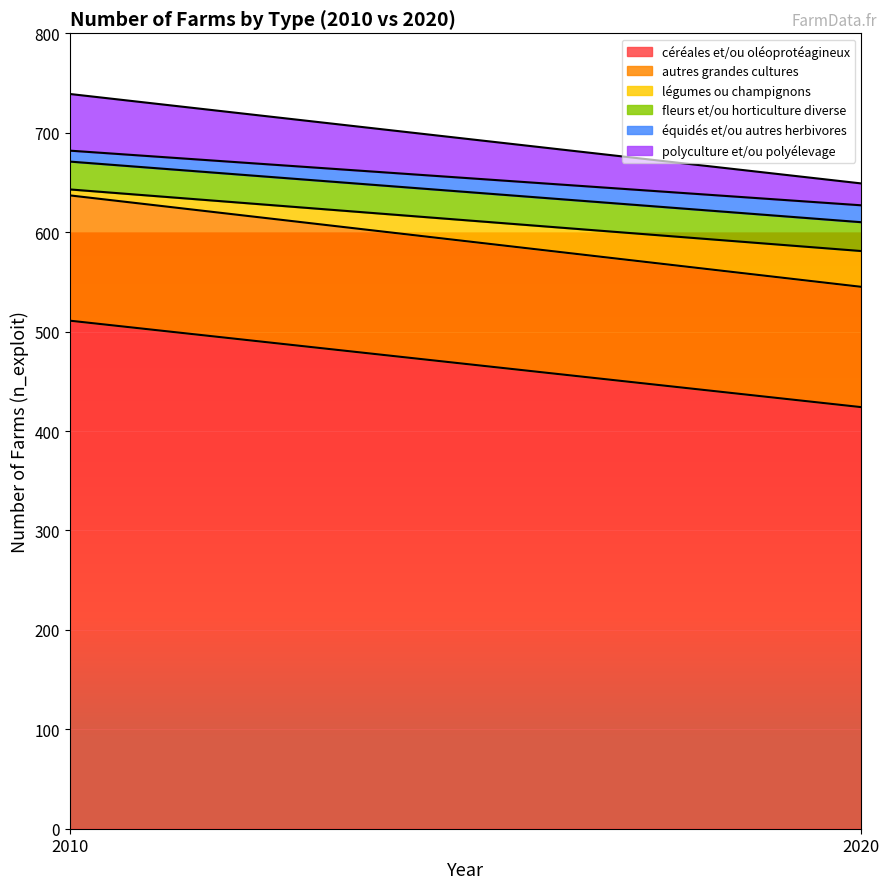

Which label corresponds to the largest value in the chart?

2010